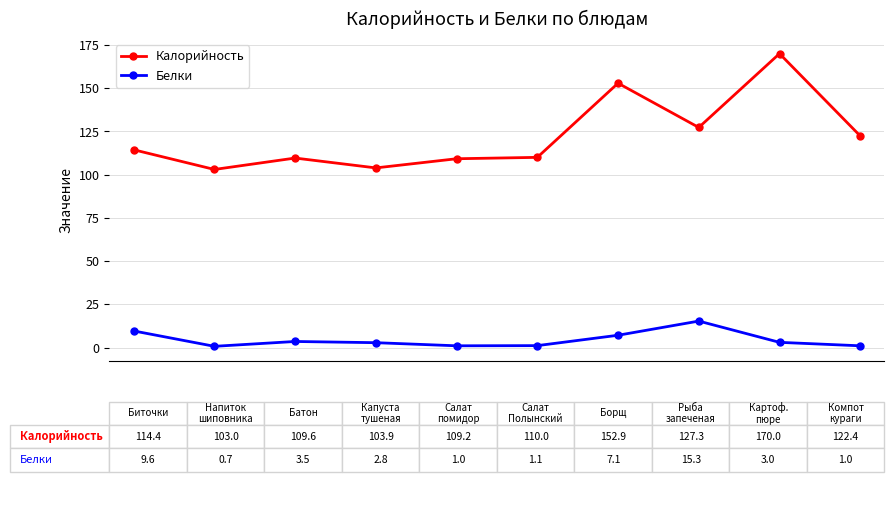

What is the difference between the maximum and minimum values in the Калорийность series?

67.0